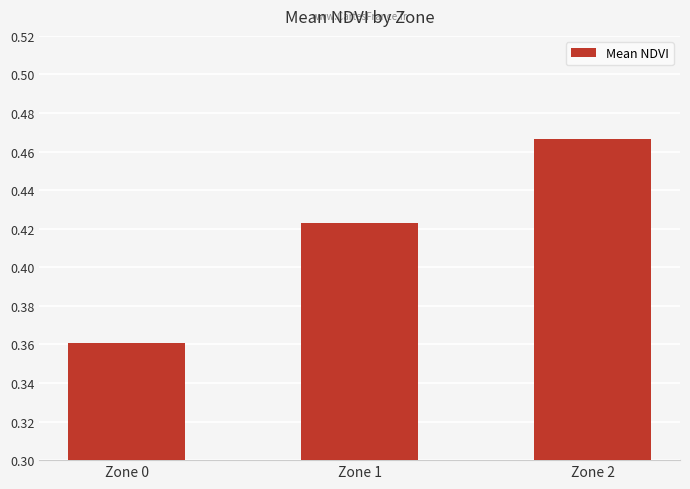

How many bars are there in total?

3